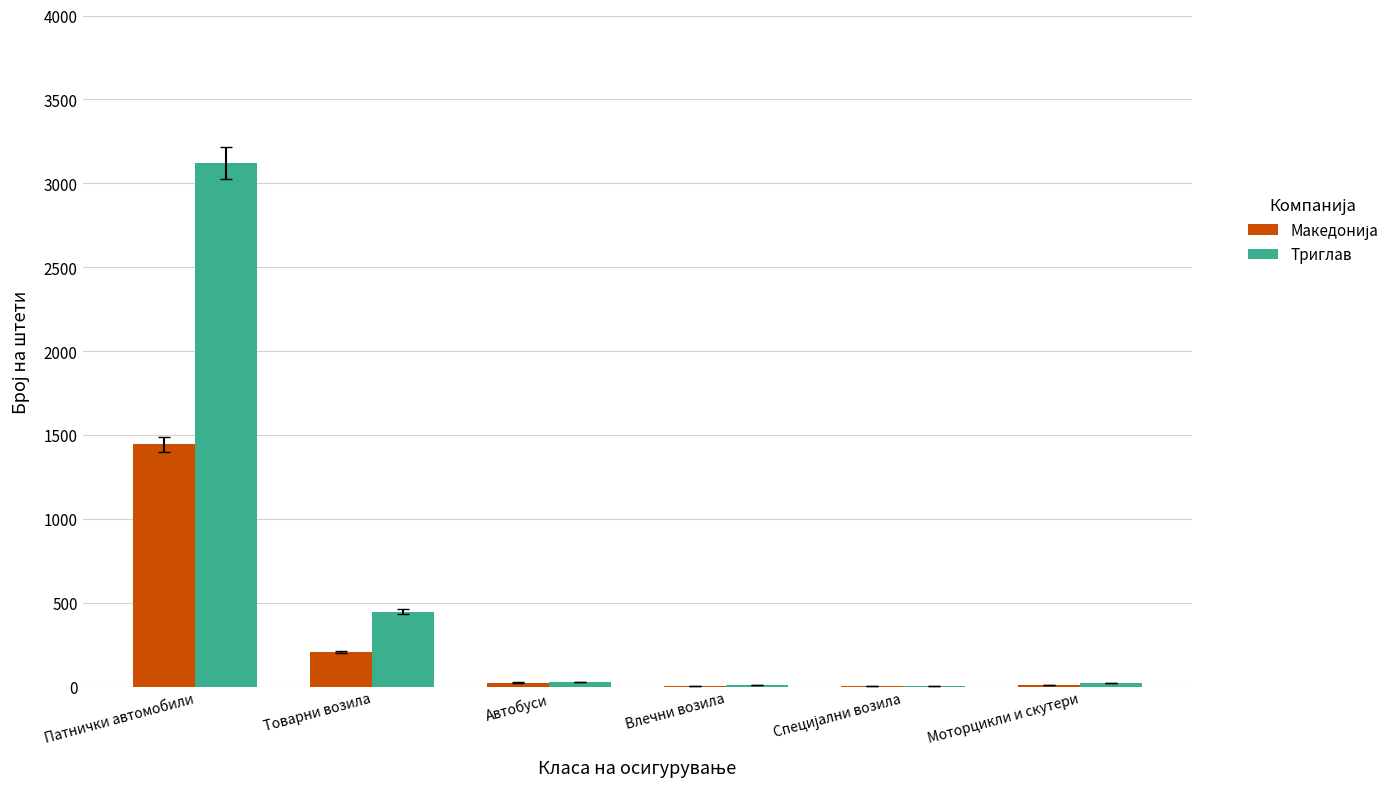

True or false: Триглав has a value of 3121 at Патнички автомобили.

True